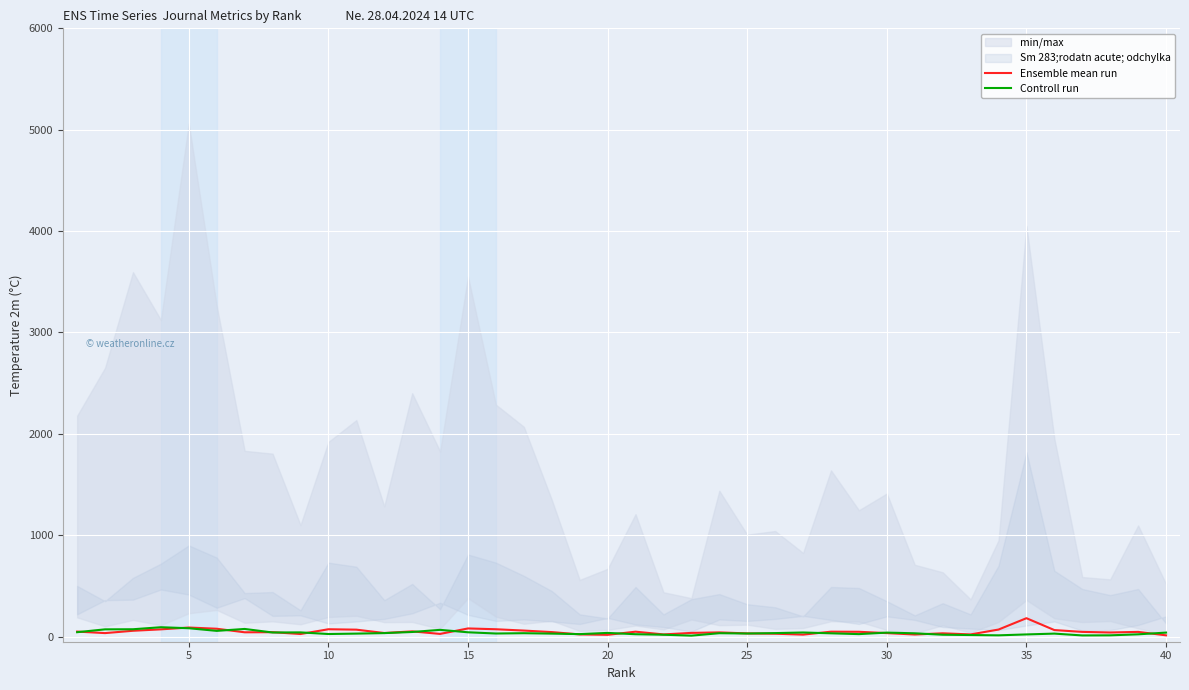

Reading left to right, transcribe all the data shown in this chart.

Ensemble mean run: 50	35	58	72	90	78	43	44	26	73	69	36	52	27	81	73	60	45	22	18	49	22	37	42	32	29	20	49	48	35	21	33	22	70	182	65	47	41	47	13
Controll run: 44	72	73	93	83	57	76	41	42	26	30	35	46	67	43	31	34	30	25	37	24	19	10	34	31	35	41	33	25	40	33	19	16	13	22	30	12	13	23	40